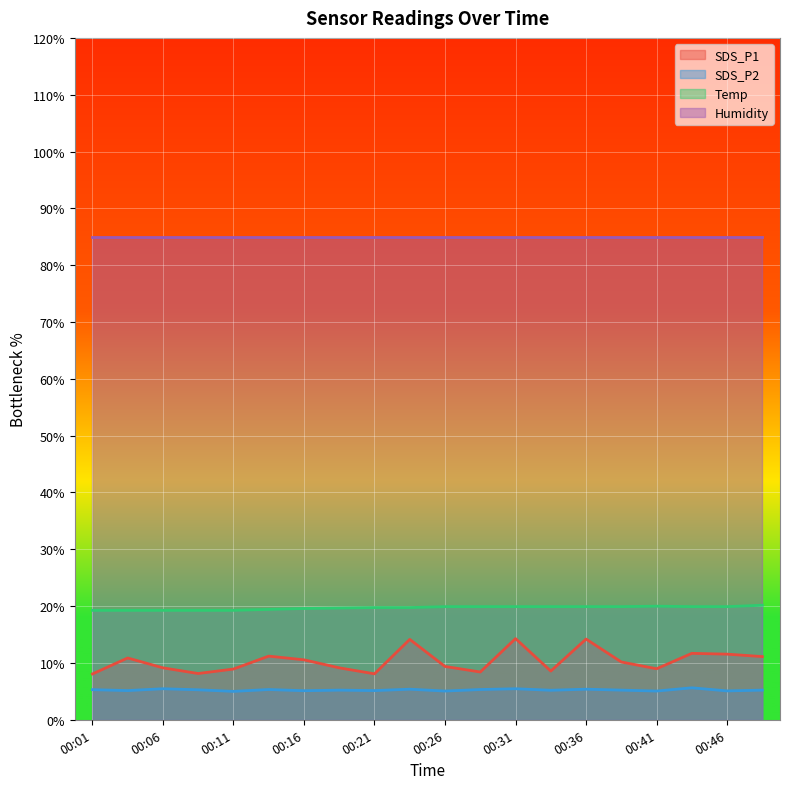

What is the sum of the SDS_P1 values at 00:46 and 00:01?

19.6